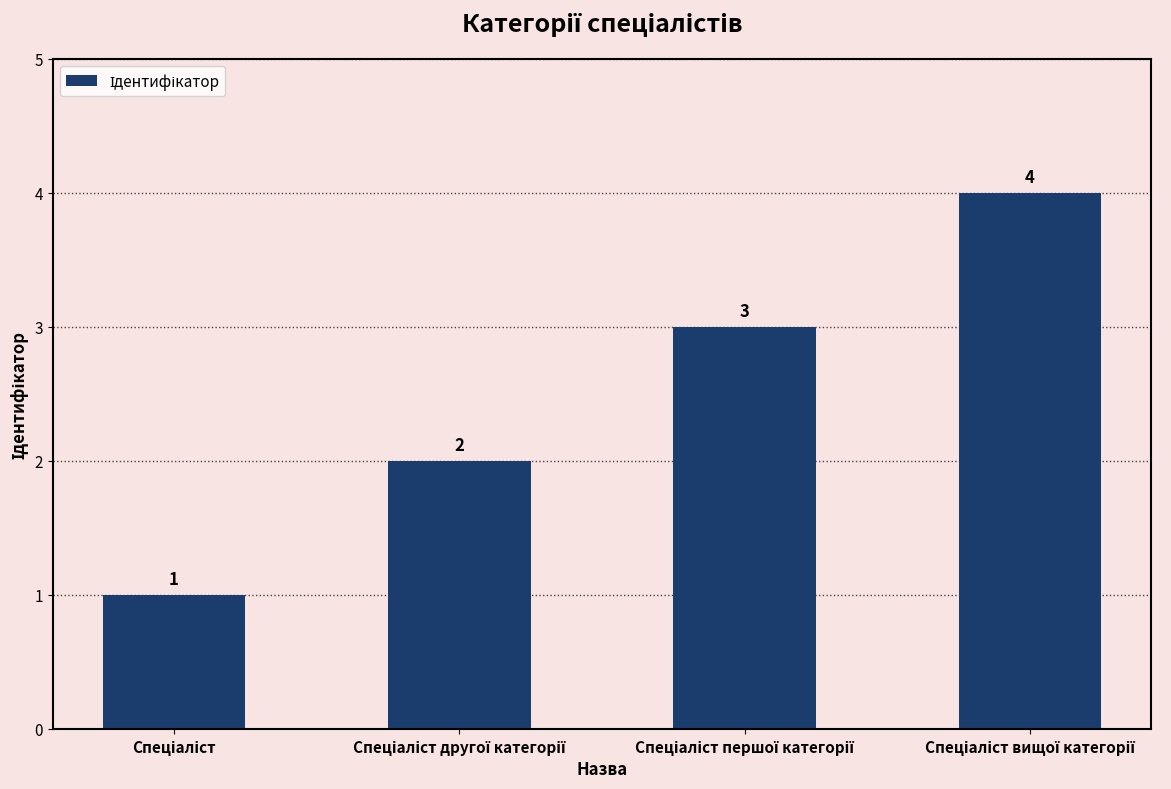

How many values are between 2 and 4?

3